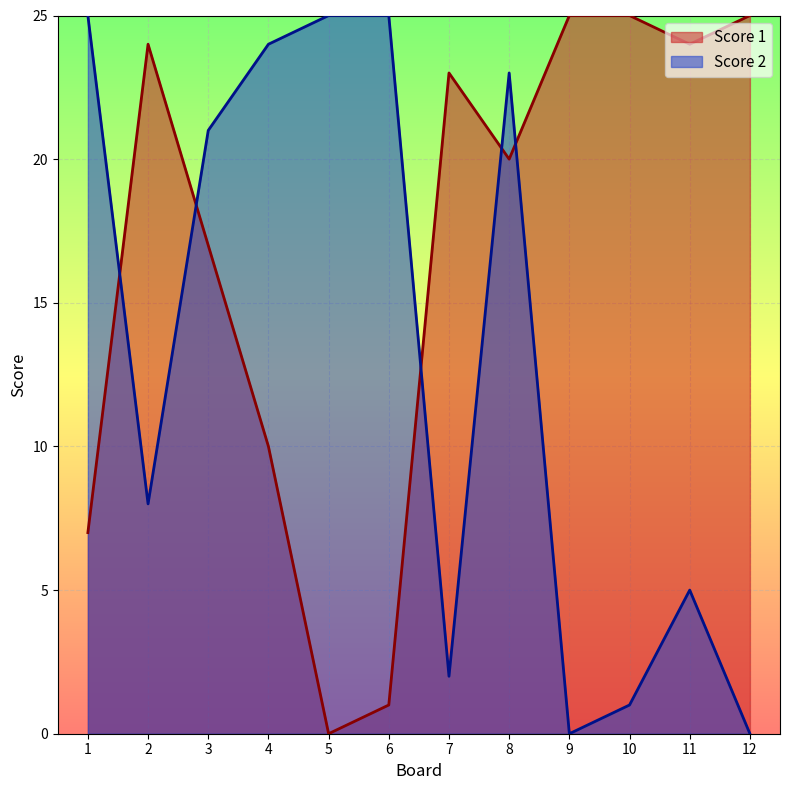

Rank the series at 12 from lowest to highest value.

Score 2, Score 1